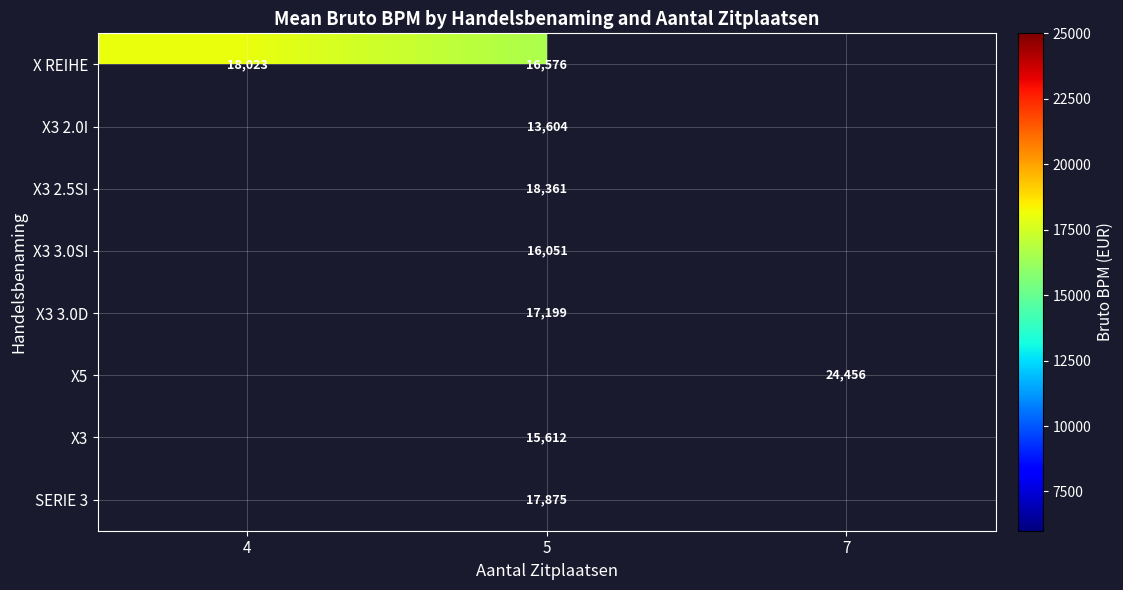

The value of SERIE 3 at 5 is 4968.3. True or false?

False